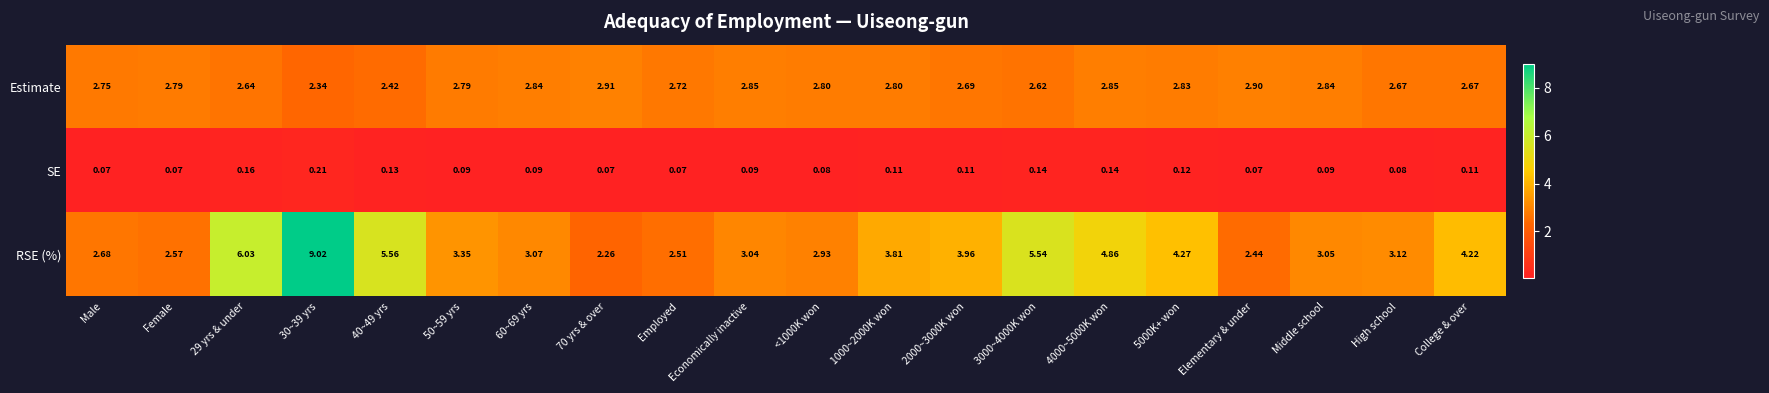

At 5000K+ won, list the series in order from smallest to largest.

SE, Estimate, RSE (%)